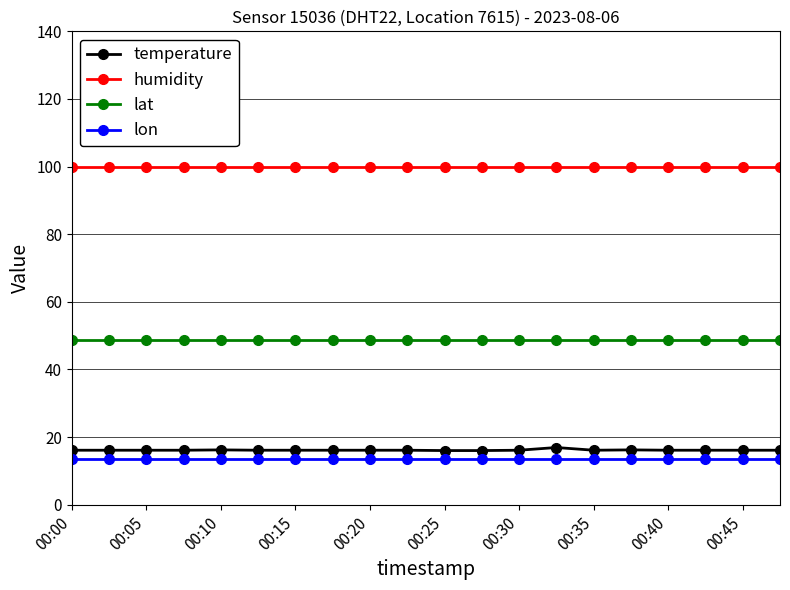

What is the value of the lon point at the 13th from the left?

13.5